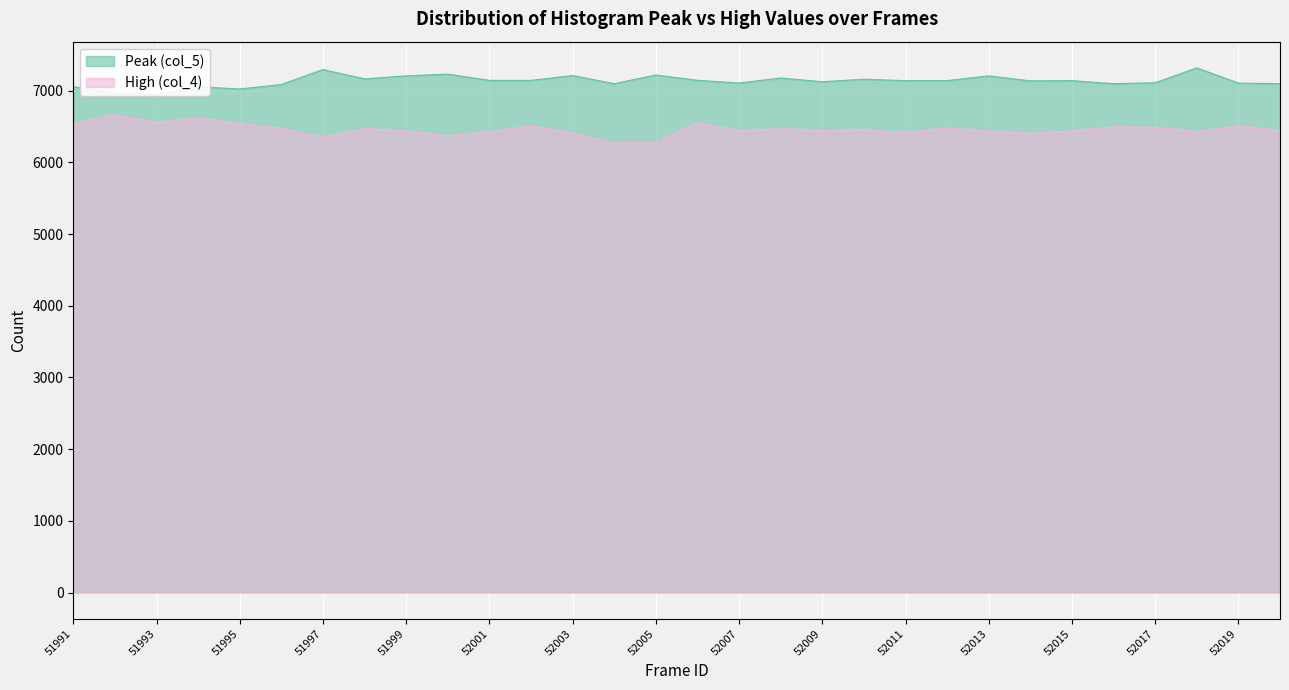

Rank the series at 52003 from lowest to highest value.

High (col_4), Peak (col_5)